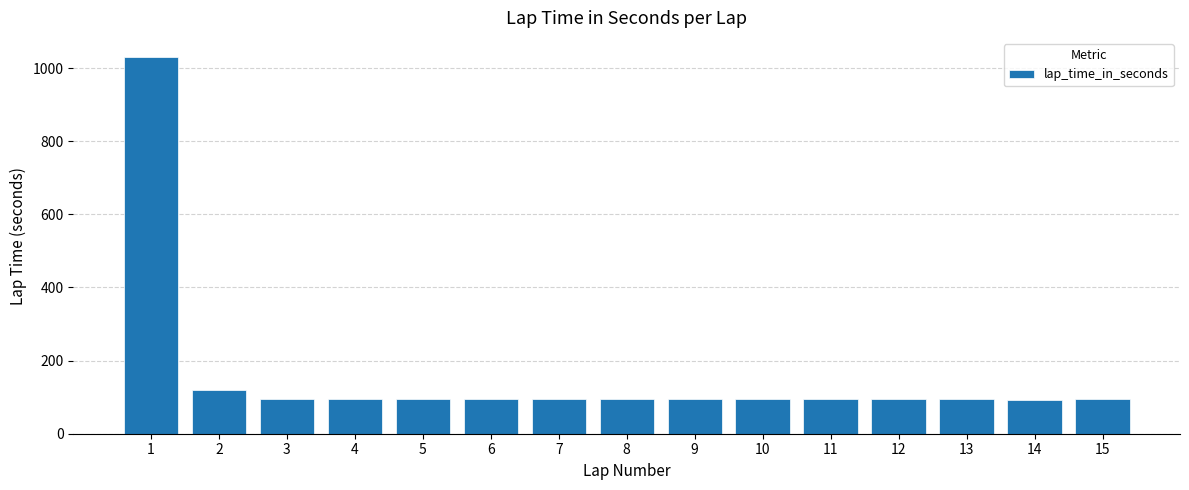

How many values exceed 95?

8